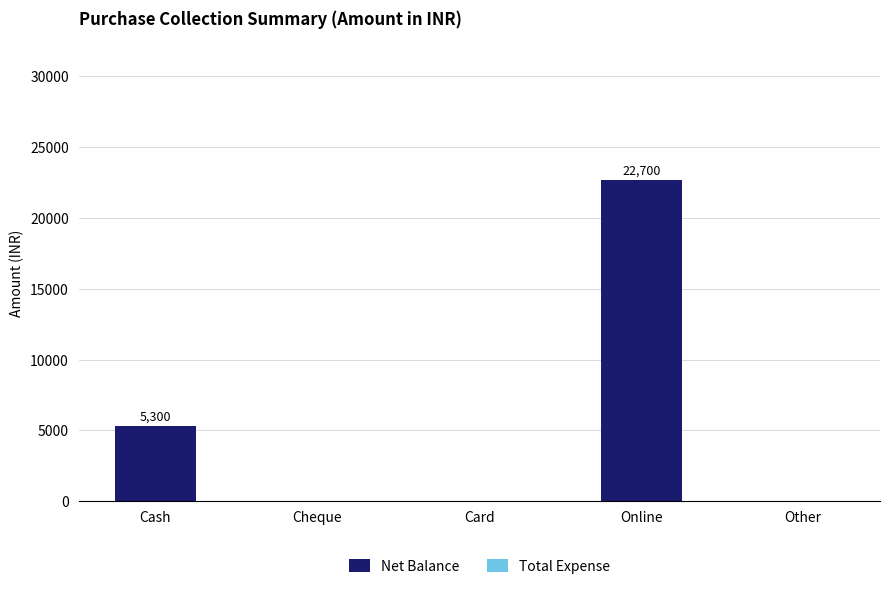

What is the sum of the values at Cash and Other?

5300